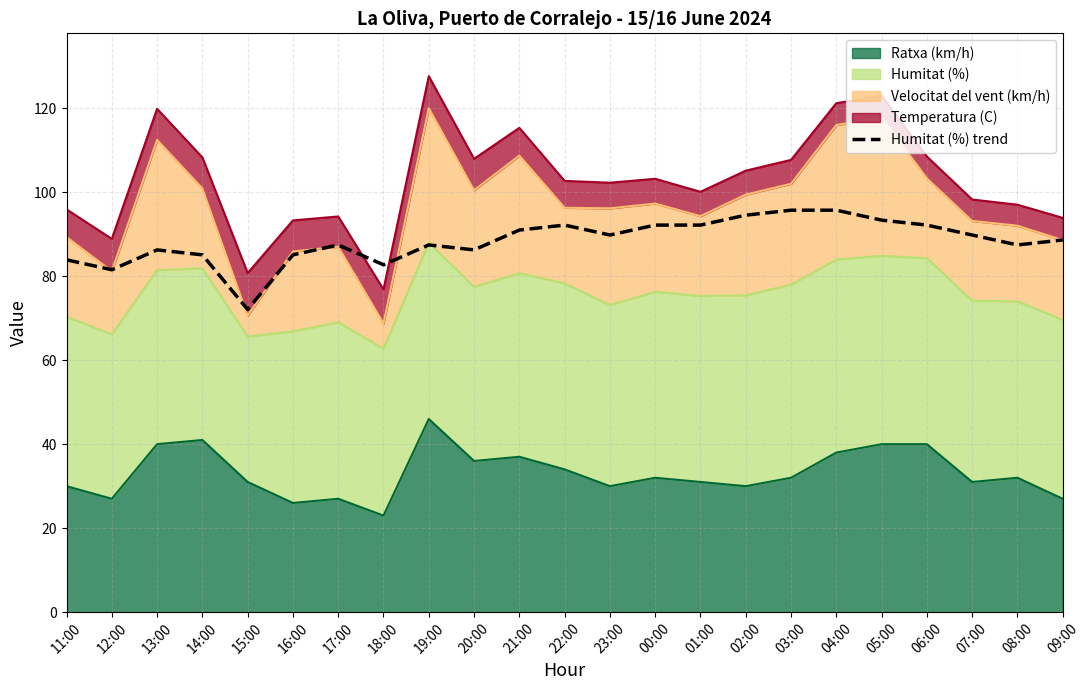

Rank the categories by value from highest to lowest.

03:00, 04:00, 02:00, 05:00, 22:00, 00:00, 01:00, 06:00, 21:00, 23:00, 07:00, 09:00, 17:00, 19:00, 08:00, 13:00, 20:00, 14:00, 16:00, 11:00, 18:00, 12:00, 15:00